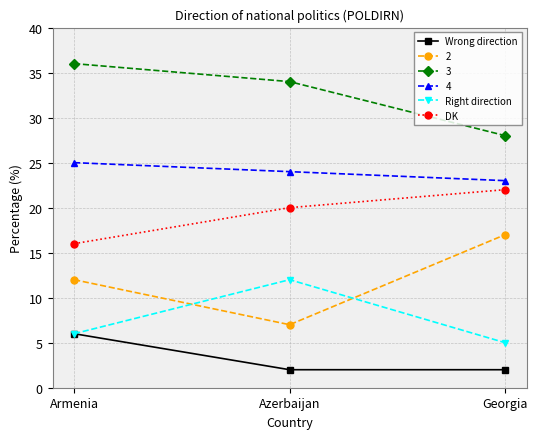

What is the total value across all series at Armenia?

101